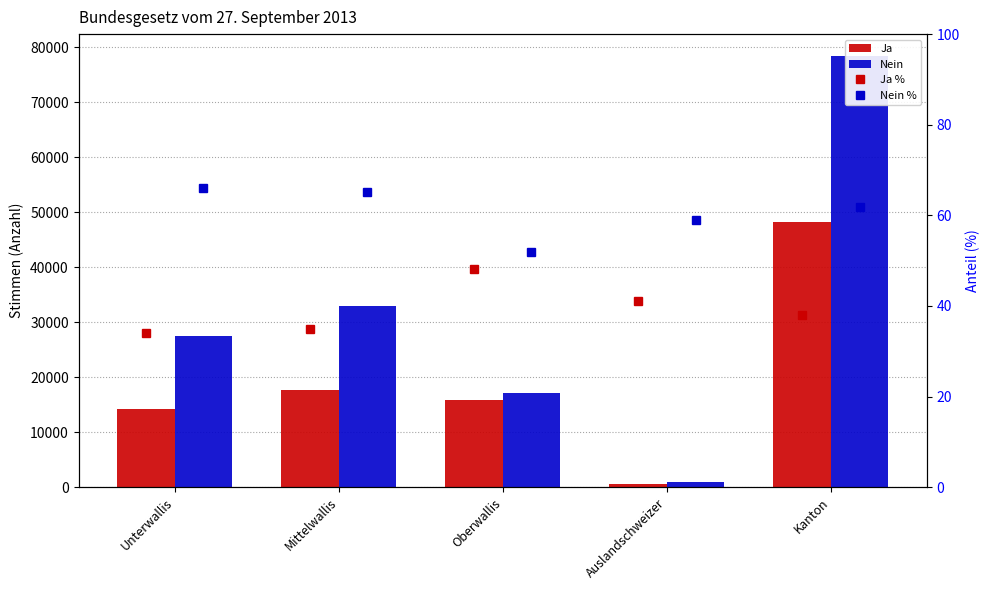

Rank the categories by Nein value from lowest to highest.

Auslandschweizer, Oberwallis, Unterwallis, Mittelwallis, Kanton